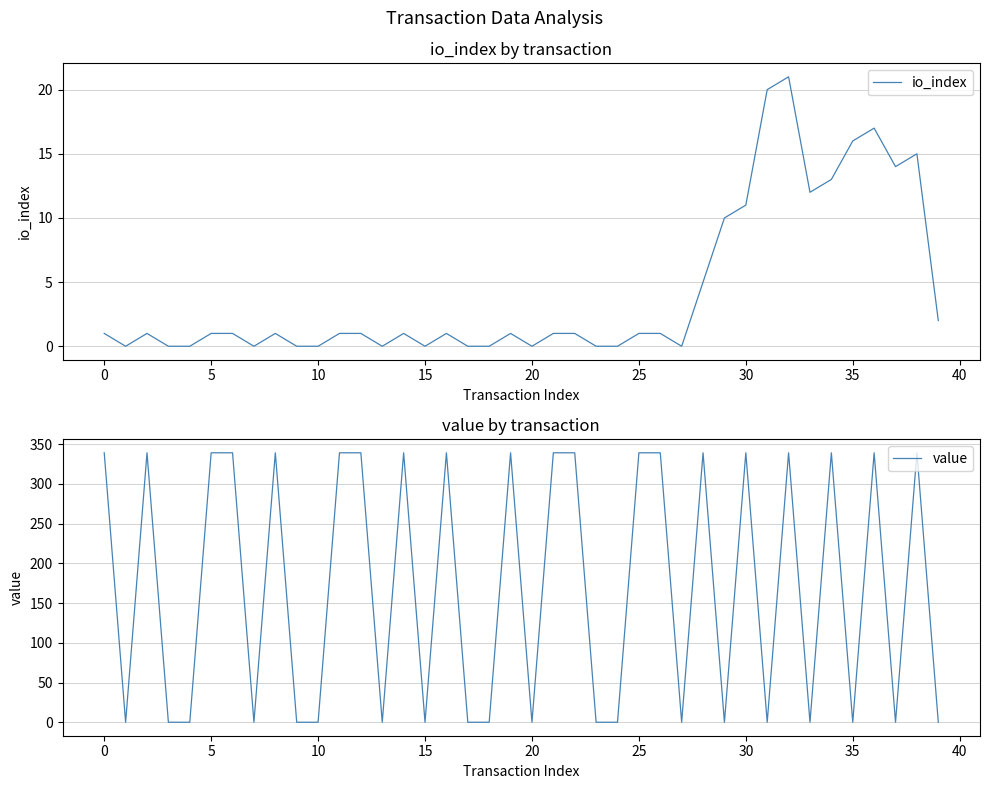

Is it true that value equals 138.8 at 25?

False